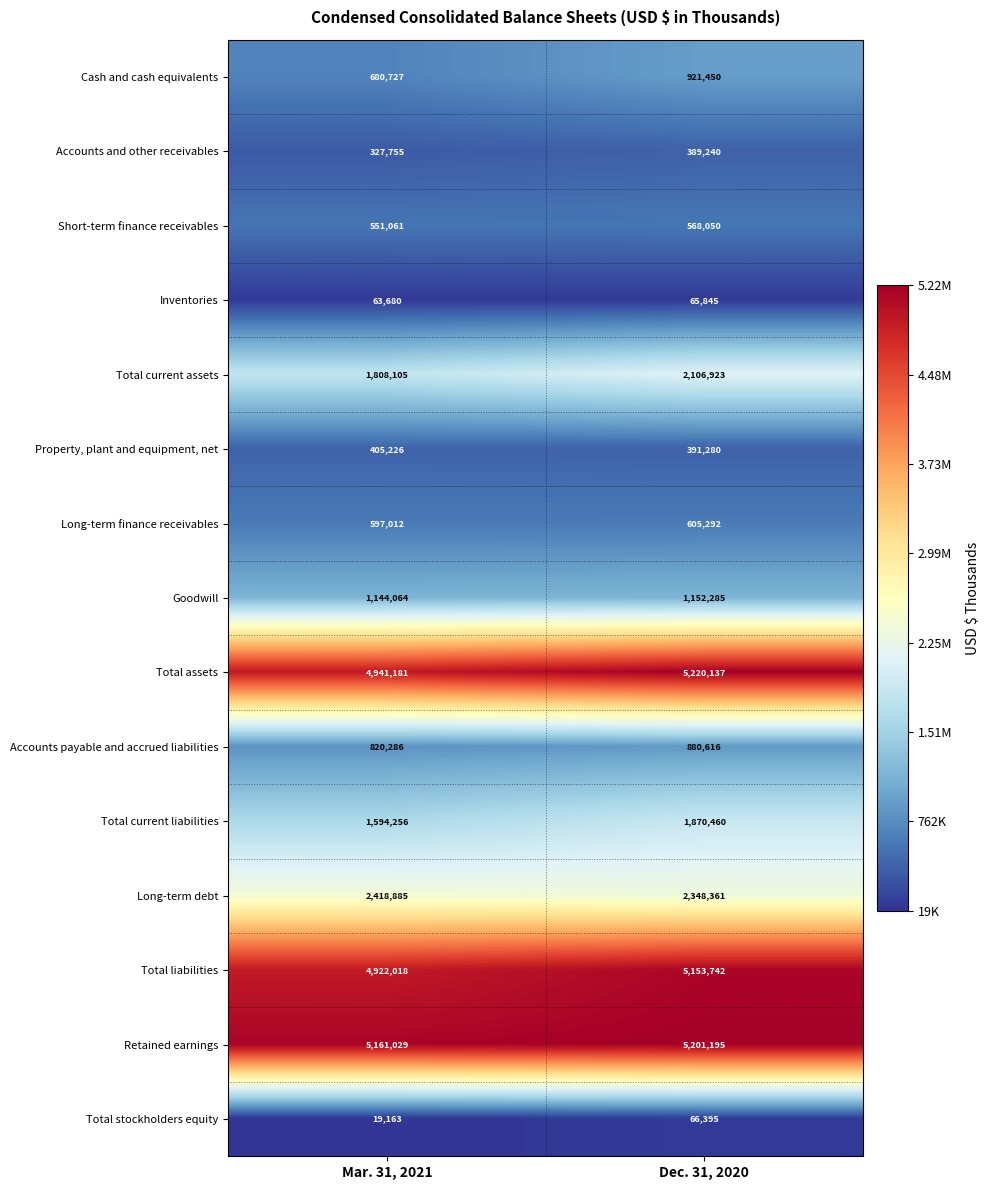

At which category is the sum across all series the highest?

Dec. 31, 2020